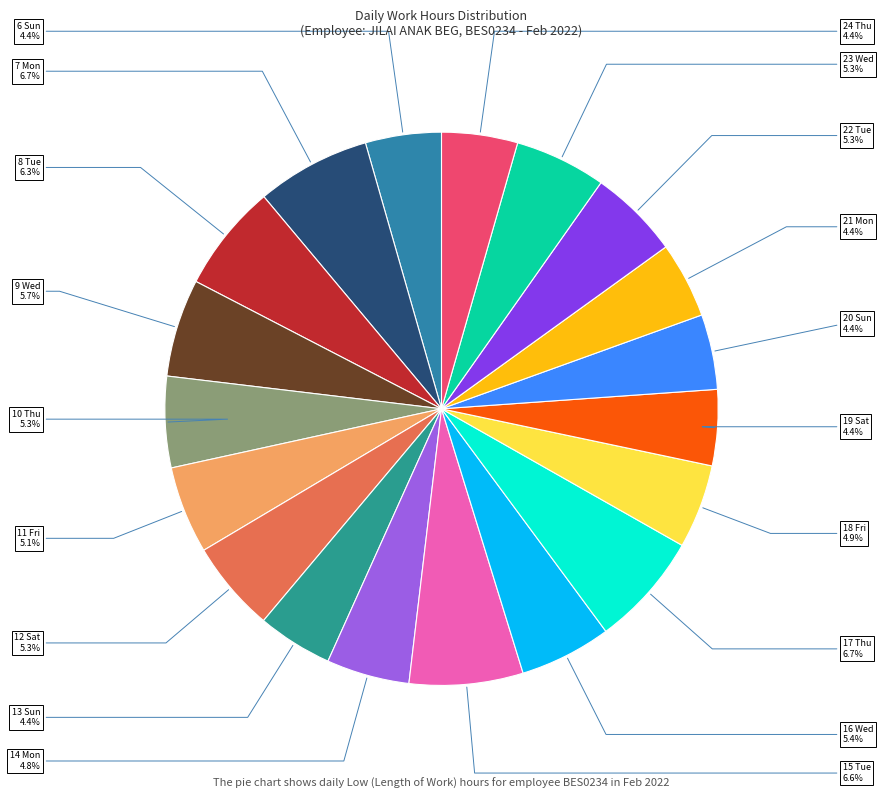

How many segments does this pie chart have?

19